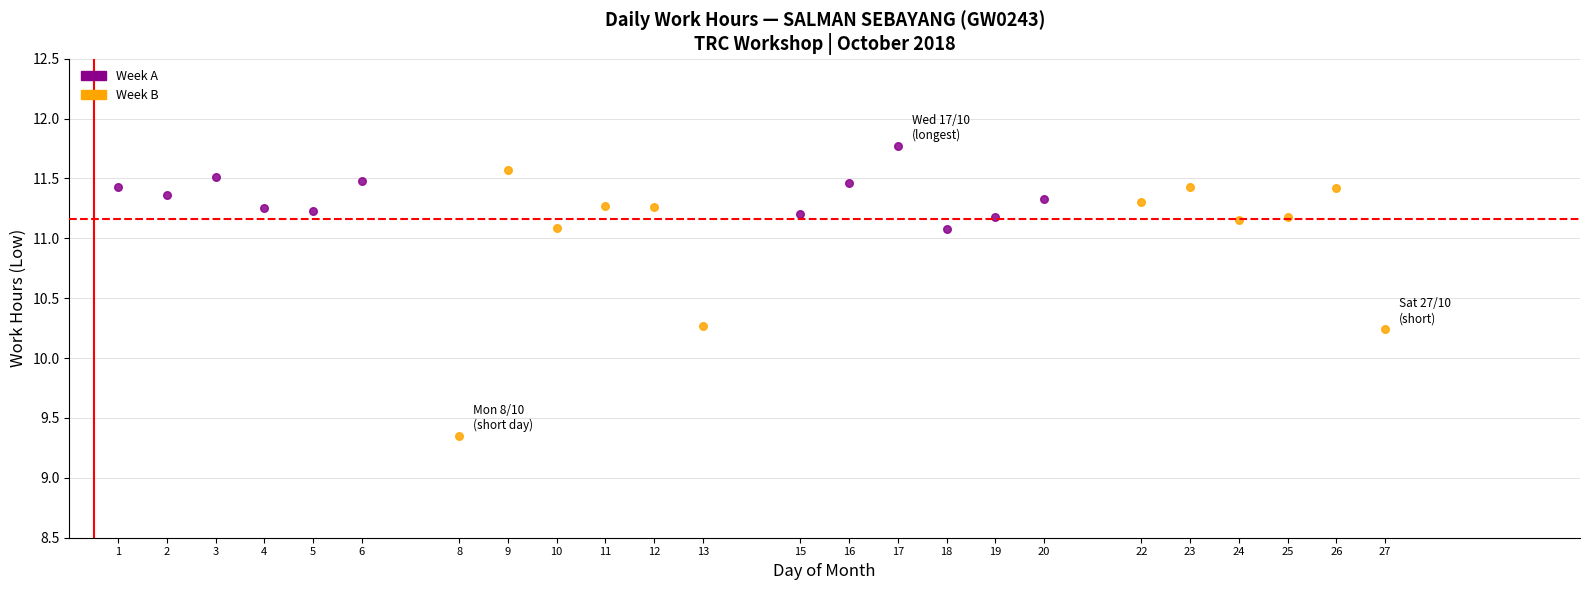

Which series has the largest Y range (max minus min)?

Week B